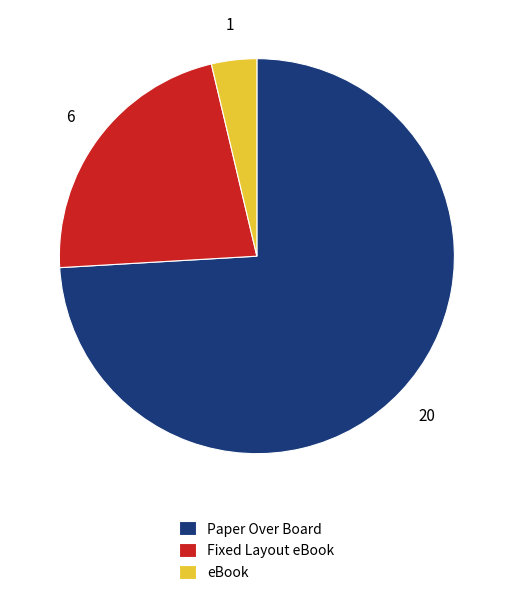

True or false: Fixed Layout eBook accounts for 30% of the total.

False